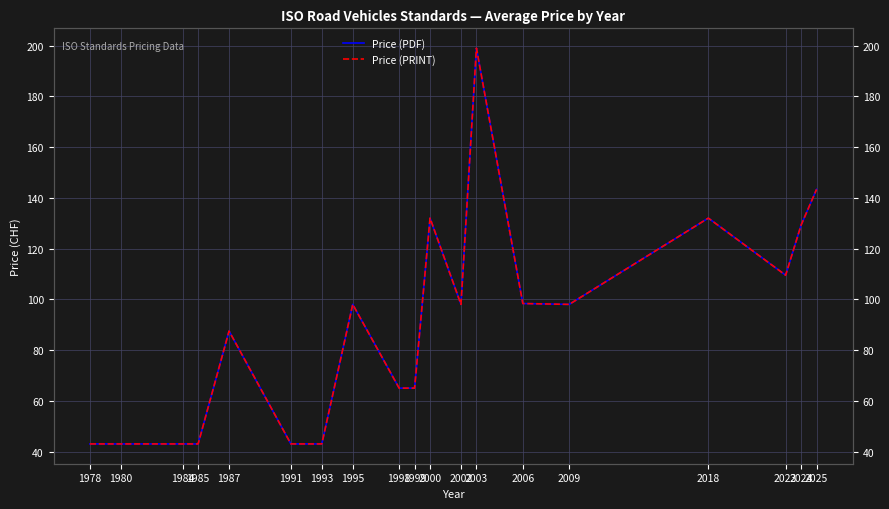

What are all the series names shown in the legend?

Price (PDF), Price (PRINT)